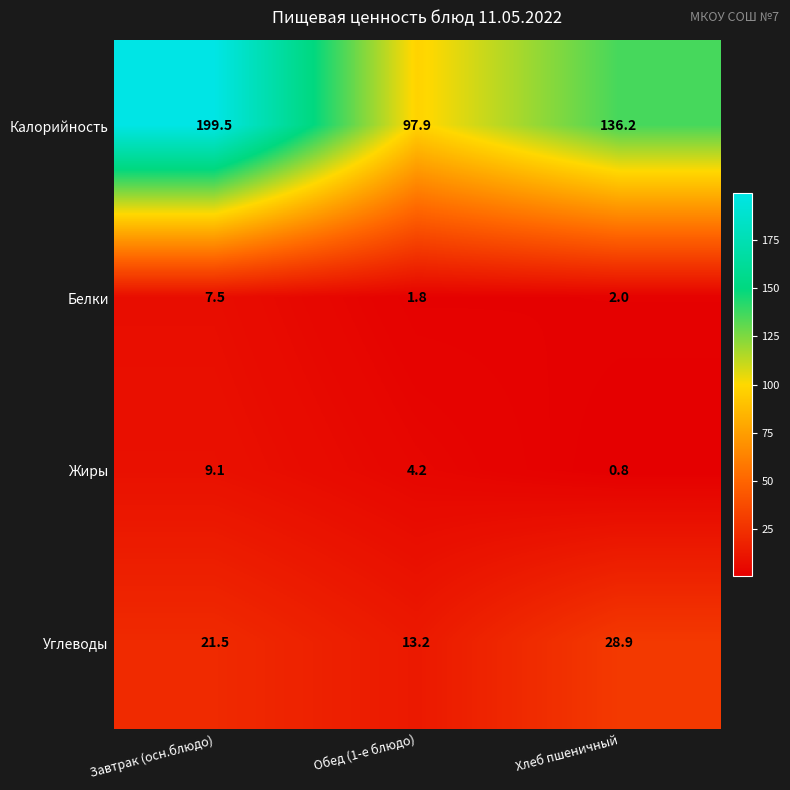

Which series has the widest spread of values?

Калорийность